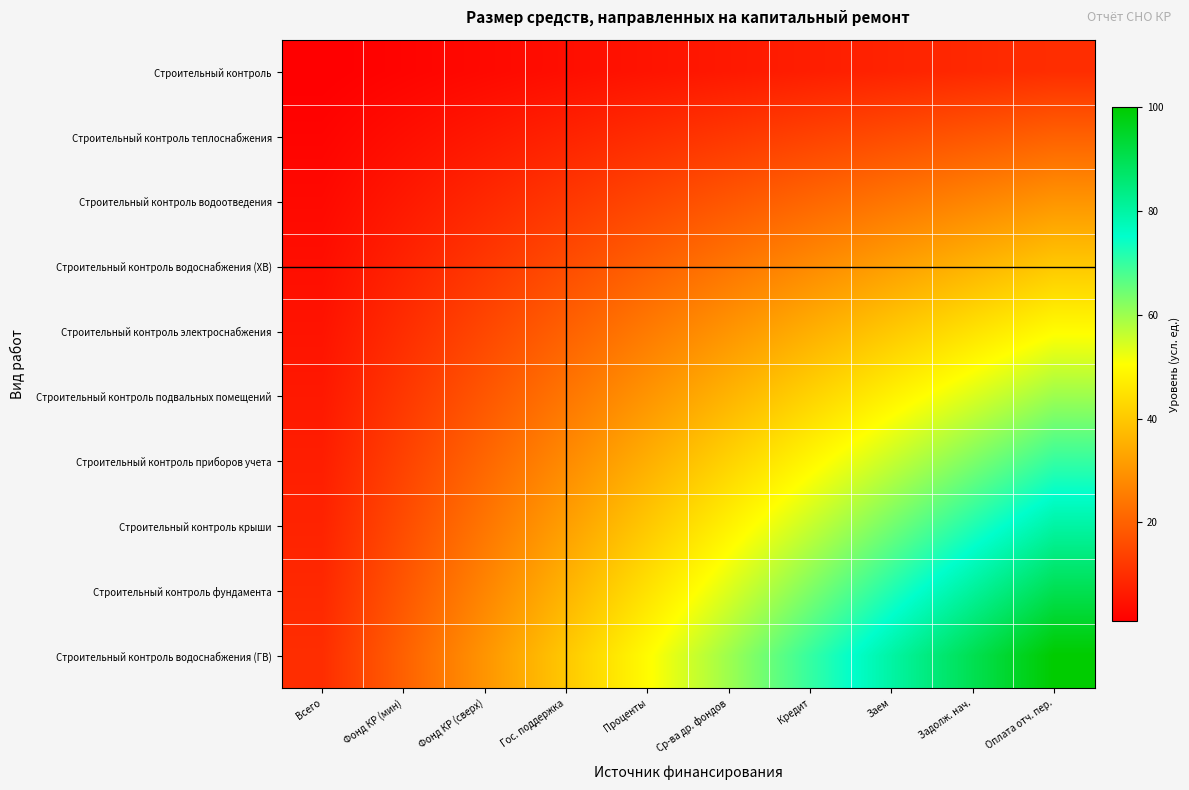

Reading left to right, extract all data points from this chart.

Строительный контроль: Всего=1	Фонд КР (мин)=2	Фонд КР (сверх)=3	Гос. поддержка=4	Проценты=5	Ср-ва др. фондов=6	Кредит=7	Заем=8	Задолж. нач.=9	Оплата отч. пер.=10
Строительный контроль теплоснабжения: Всего=2	Фонд КР (мин)=4	Фонд КР (сверх)=6	Гос. поддержка=8	Проценты=10	Ср-ва др. фондов=12	Кредит=14	Заем=16	Задолж. нач.=18	Оплата отч. пер.=20
Строительный контроль водоотведения: Всего=3	Фонд КР (мин)=6	Фонд КР (сверх)=9	Гос. поддержка=12	Проценты=15	Ср-ва др. фондов=18	Кредит=21	Заем=24	Задолж. нач.=27	Оплата отч. пер.=30
Строительный контроль водоснабжения (ХВ): Всего=4	Фонд КР (мин)=8	Фонд КР (сверх)=12	Гос. поддержка=16	Проценты=20	Ср-ва др. фондов=24	Кредит=28	Заем=32	Задолж. нач.=36	Оплата отч. пер.=40
Строительный контроль электроснабжения: Всего=5	Фонд КР (мин)=10	Фонд КР (сверх)=15	Гос. поддержка=20	Проценты=25	Ср-ва др. фондов=30	Кредит=35	Заем=40	Задолж. нач.=45	Оплата отч. пер.=50
Строительный контроль подвальных помещений: Всего=6	Фонд КР (мин)=12	Фонд КР (сверх)=18	Гос. поддержка=24	Проценты=30	Ср-ва др. фондов=36	Кредит=42	Заем=48	Задолж. нач.=54	Оплата отч. пер.=60
Строительный контроль приборов учета: Всего=7	Фонд КР (мин)=14	Фонд КР (сверх)=21	Гос. поддержка=28	Проценты=35	Ср-ва др. фондов=42	Кредит=49	Заем=56	Задолж. нач.=63	Оплата отч. пер.=70
Строительный контроль крыши: Всего=8	Фонд КР (мин)=16	Фонд КР (сверх)=24	Гос. поддержка=32	Проценты=40	Ср-ва др. фондов=48	Кредит=56	Заем=64	Задолж. нач.=72	Оплата отч. пер.=80
Строительный контроль фундамента: Всего=9	Фонд КР (мин)=18	Фонд КР (сверх)=27	Гос. поддержка=36	Проценты=45	Ср-ва др. фондов=54	Кредит=63	Заем=72	Задолж. нач.=81	Оплата отч. пер.=90
Строительный контроль водоснабжения (ГВ): Всего=10	Фонд КР (мин)=20	Фонд КР (сверх)=30	Гос. поддержка=40	Проценты=50	Ср-ва др. фондов=60	Кредит=70	Заем=80	Задолж. нач.=90	Оплата отч. пер.=100